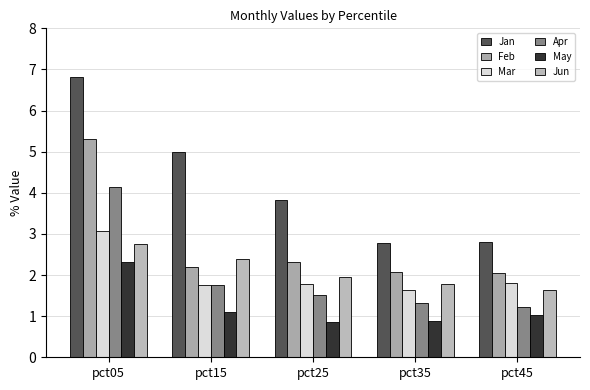

How many bars are there in total?

30